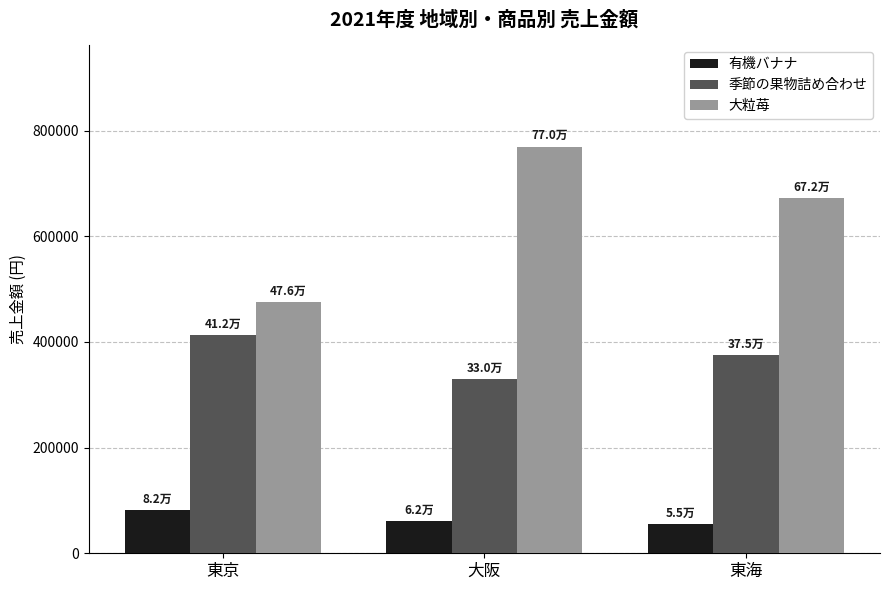

What position from the right is 東海?

1